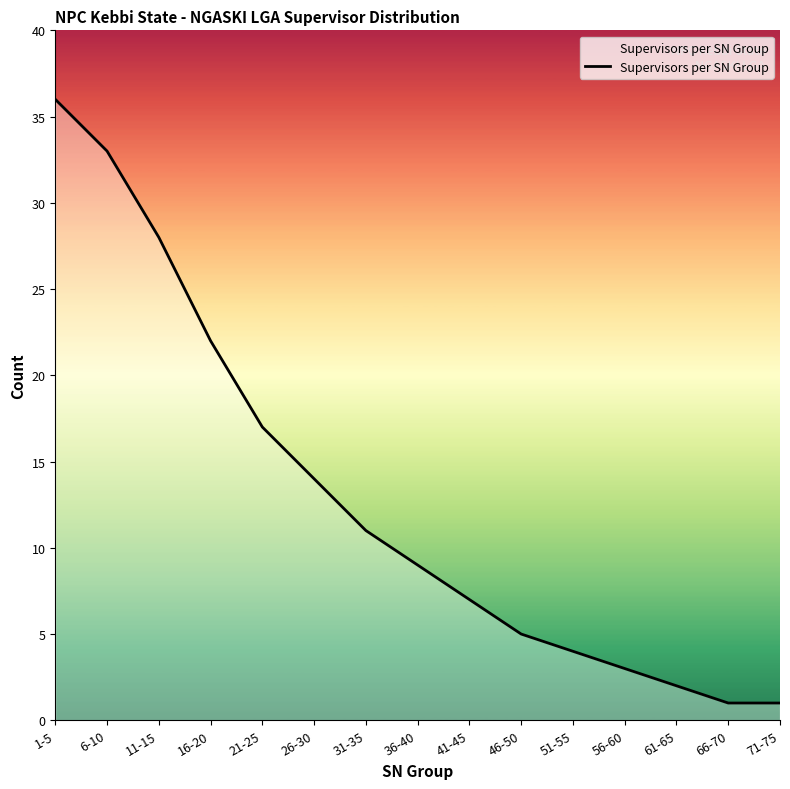

Does the chart display data point markers on the line(s)?

No